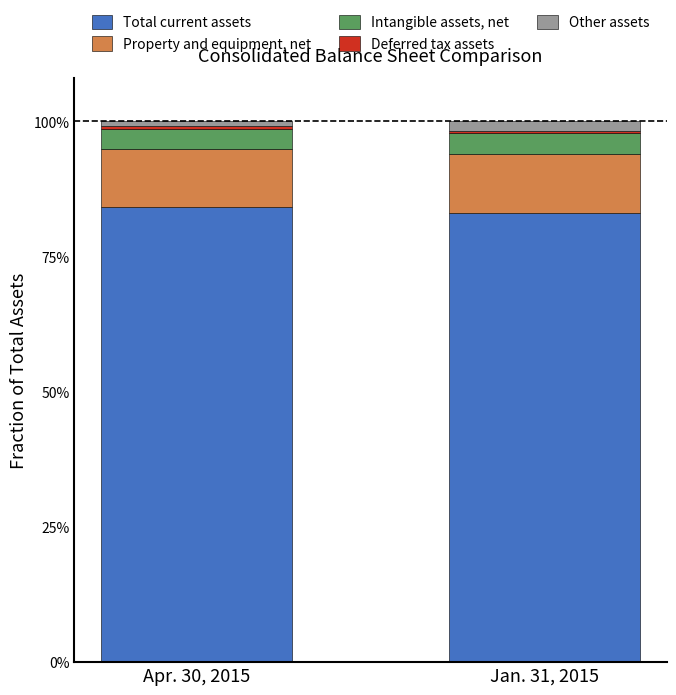

Rank the categories by Other assets value from lowest to highest.

Apr. 30, 2015, Jan. 31, 2015